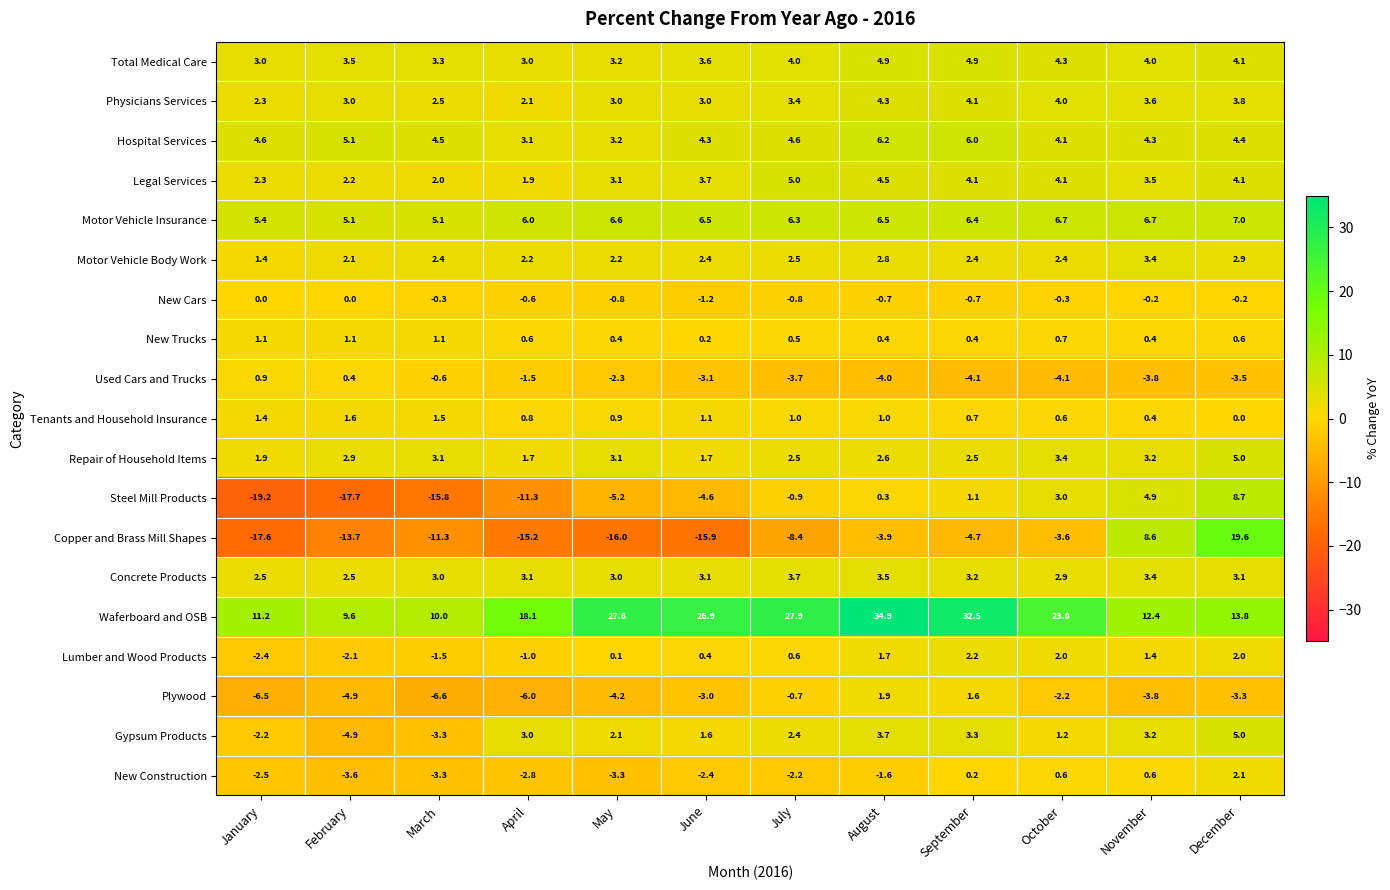

Which series has the largest total across all categories?

Waferboard and OSB